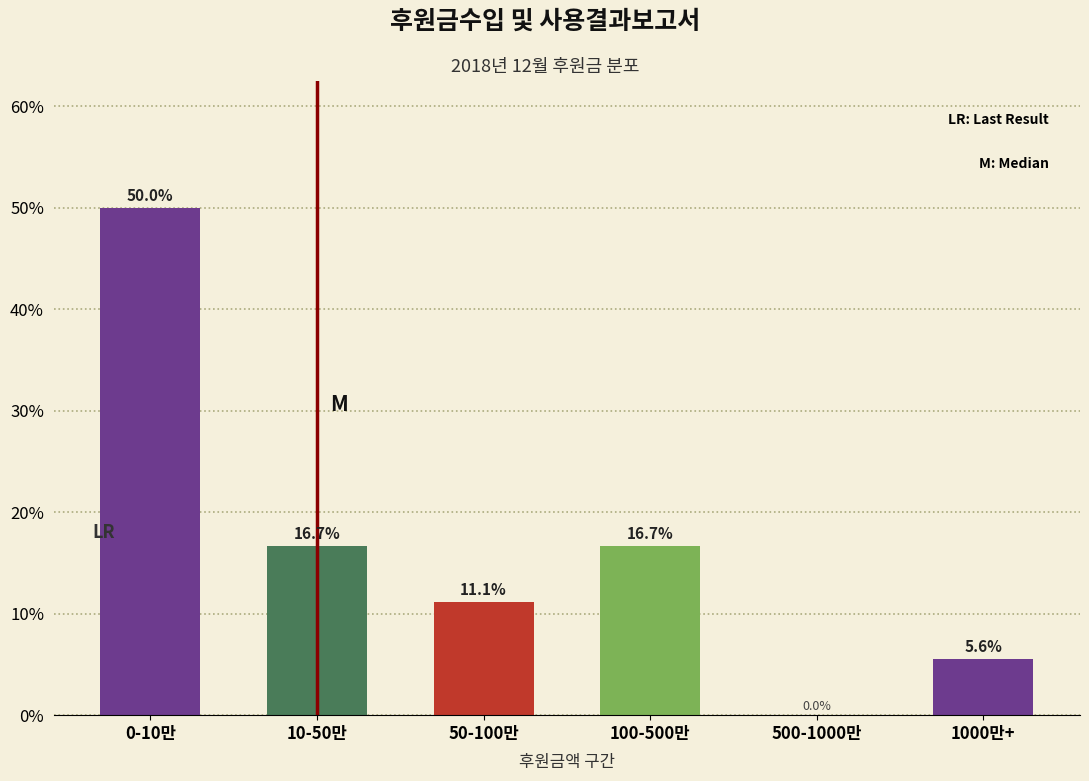

Reading right to left, transcribe all the data shown in this chart.

1000만+=5.6	500-1000만=0.0	100-500만=16.7	50-100만=11.1	10-50만=16.7	0-10만=50.0